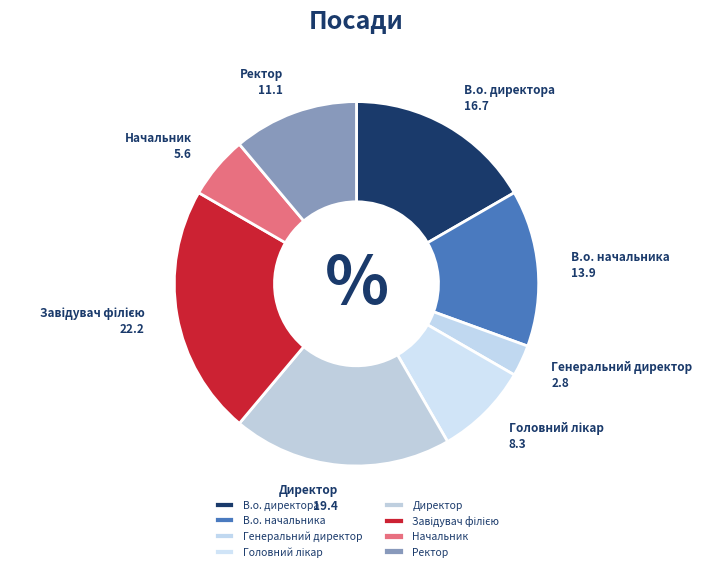

Which slice is the smallest?

Генеральний директор